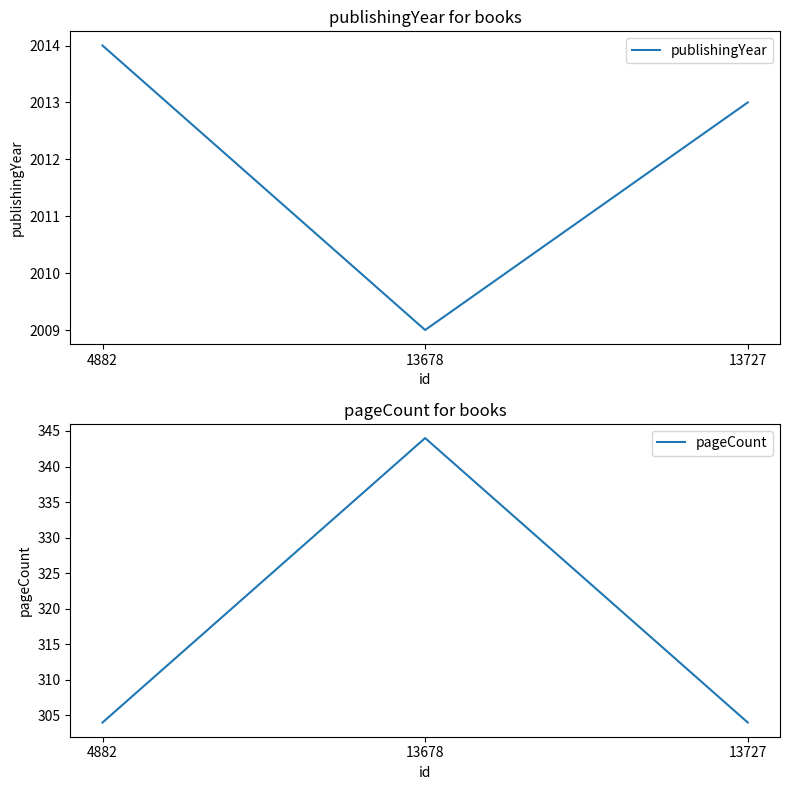

At which category is the sum across all series the highest?

13678